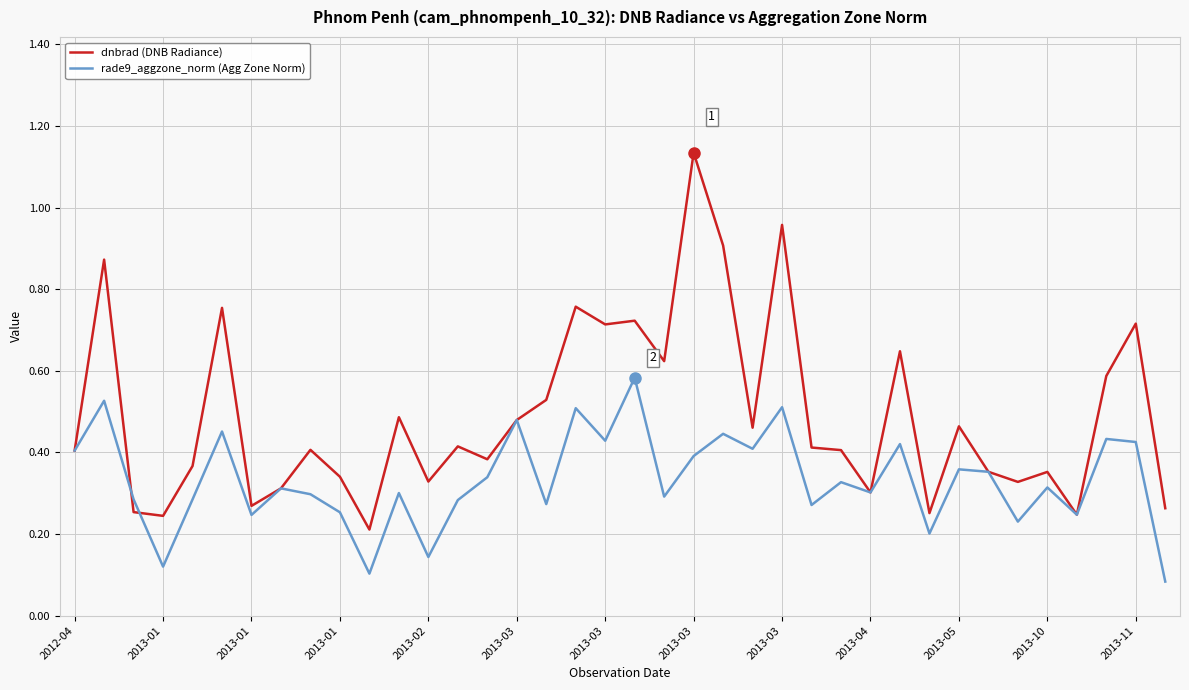

List the series in order of their peak value, lowest first.

rade9_aggzone_norm (Agg Zone Norm), dnbrad (DNB Radiance)